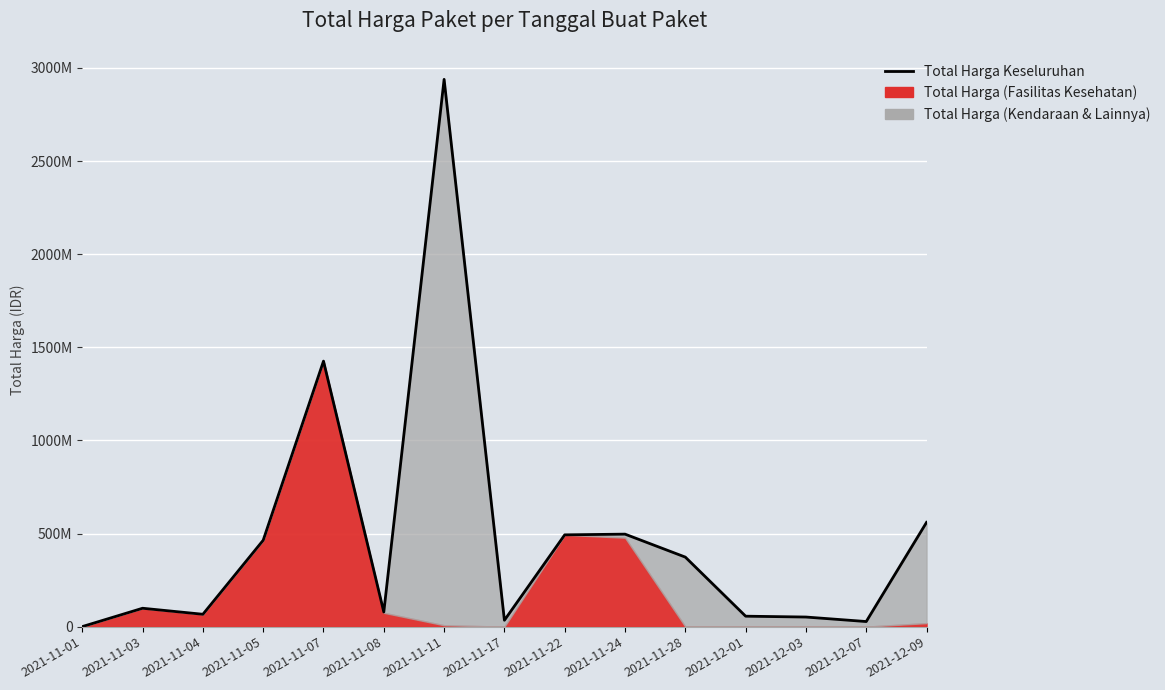

What is the minimum value shown in the chart?

333600